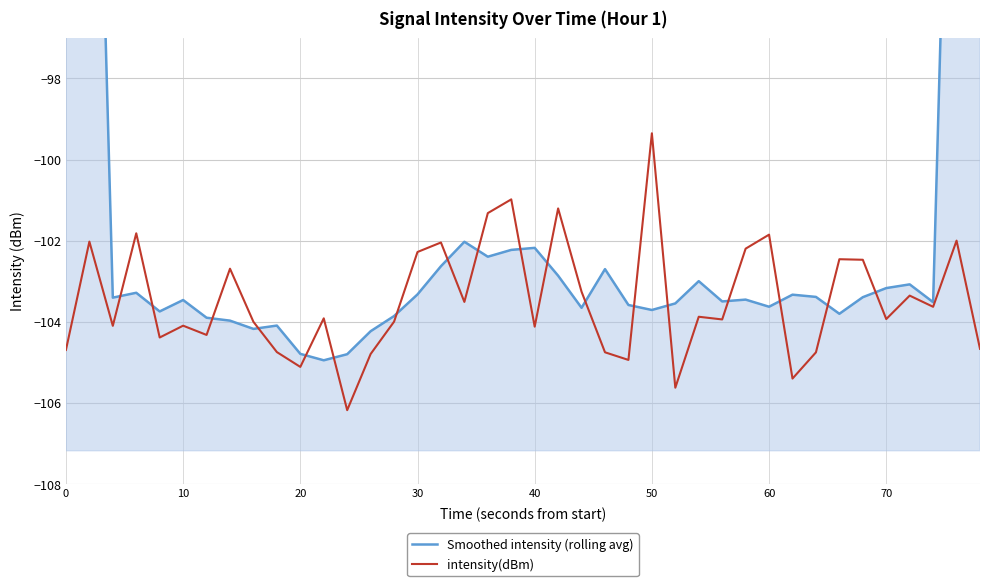

The value of intensity(dBm) at 50 is -99.4. True or false?

True